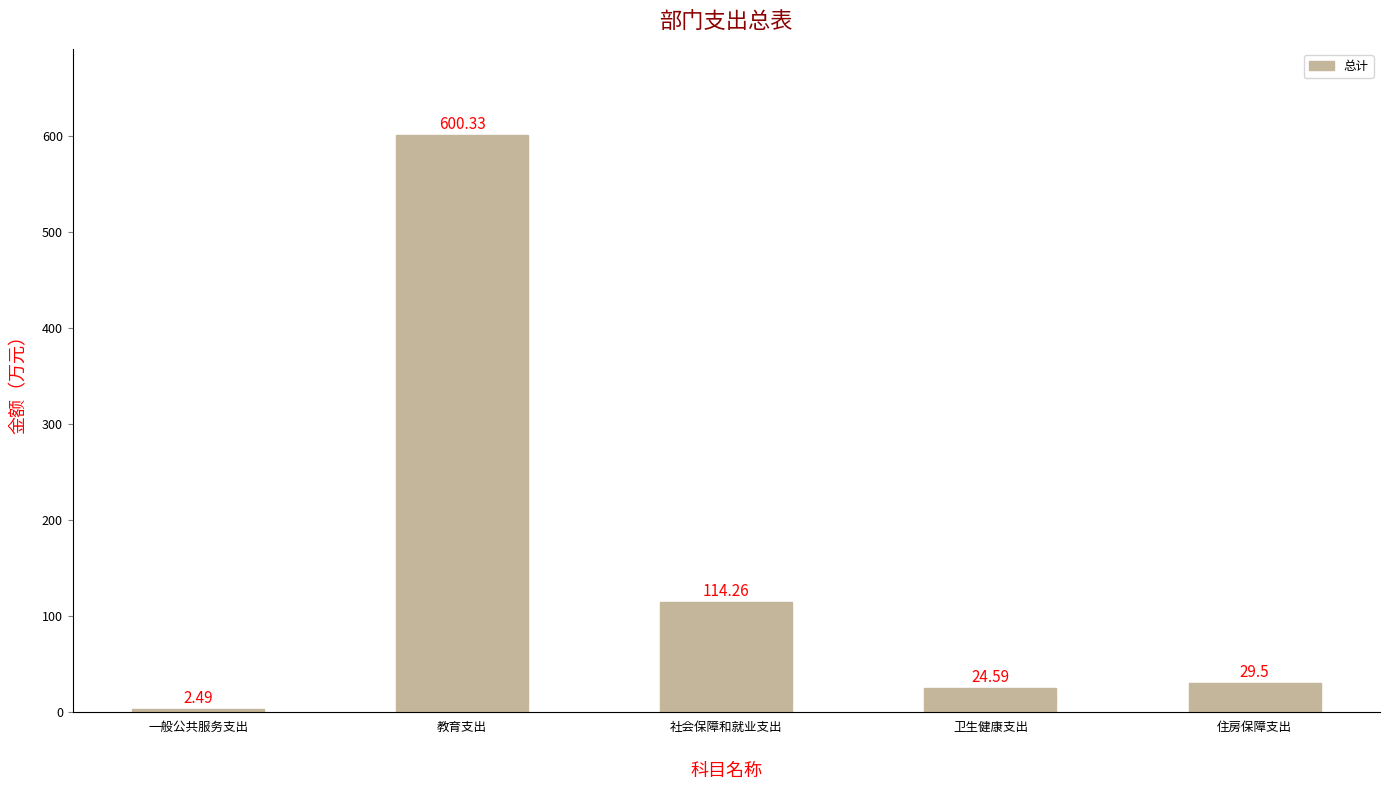

Approximately how many times larger is the value at 卫生健康支出 compared to 一般公共服务支出?

9.9